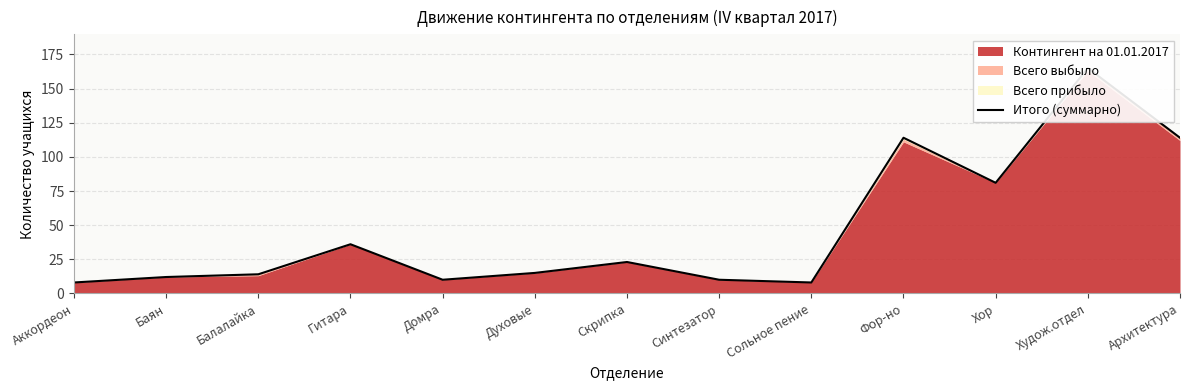

At which label does the data first exceed 15?

Гитара